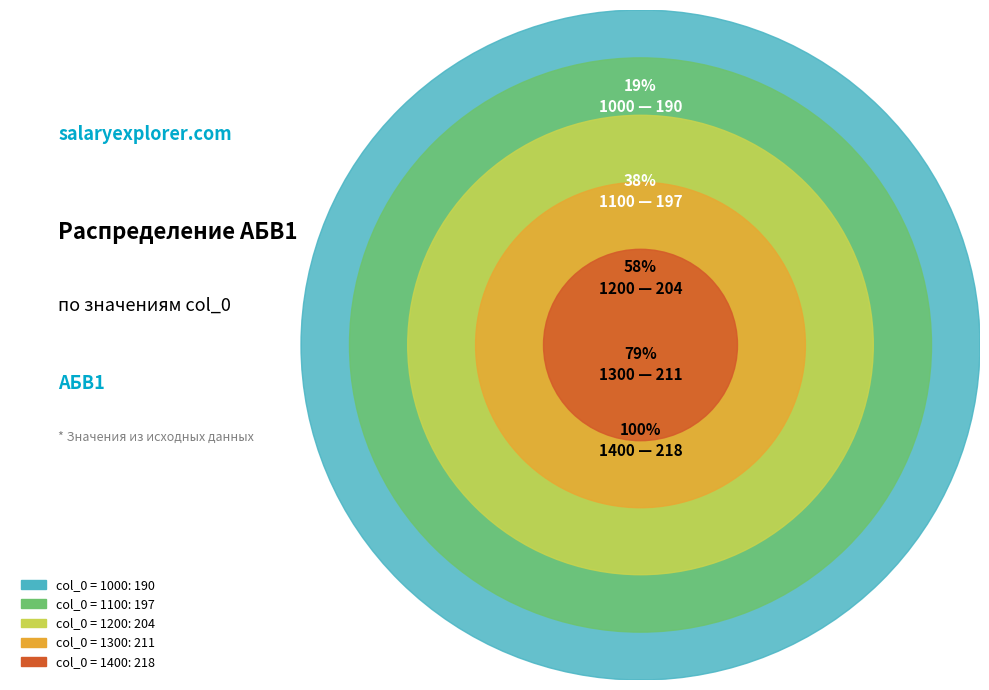

How many segments does this pie chart have?

5